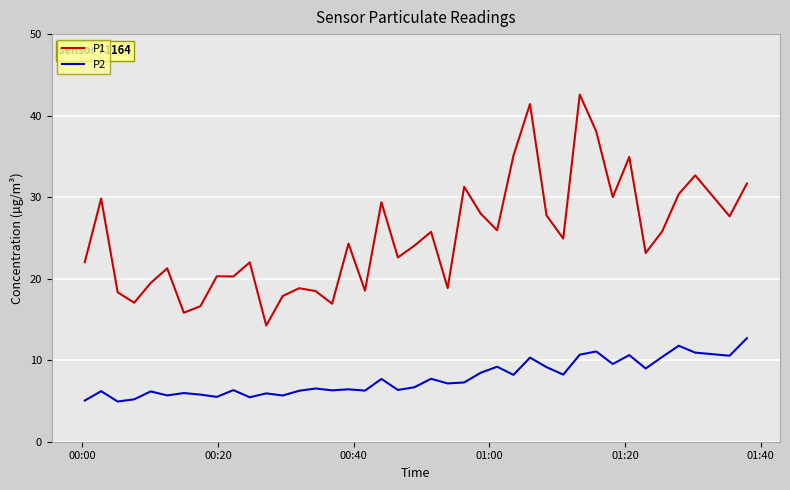

What is the sum of all P1 values?

1004.1